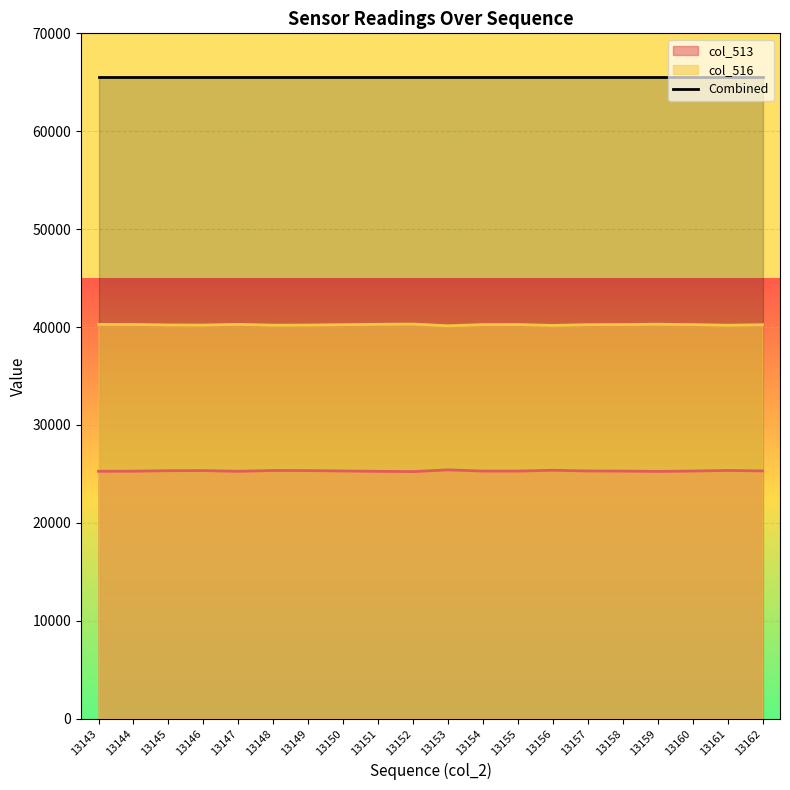

Rank the categories by col_516 value from highest to lowest.

13152, 13159, 13151, 13147, 13143, 13144, 13155, 13158, 13154, 13160, 13157, 13150, 13162, 13145, 13146, 13149, 13148, 13161, 13156, 13153